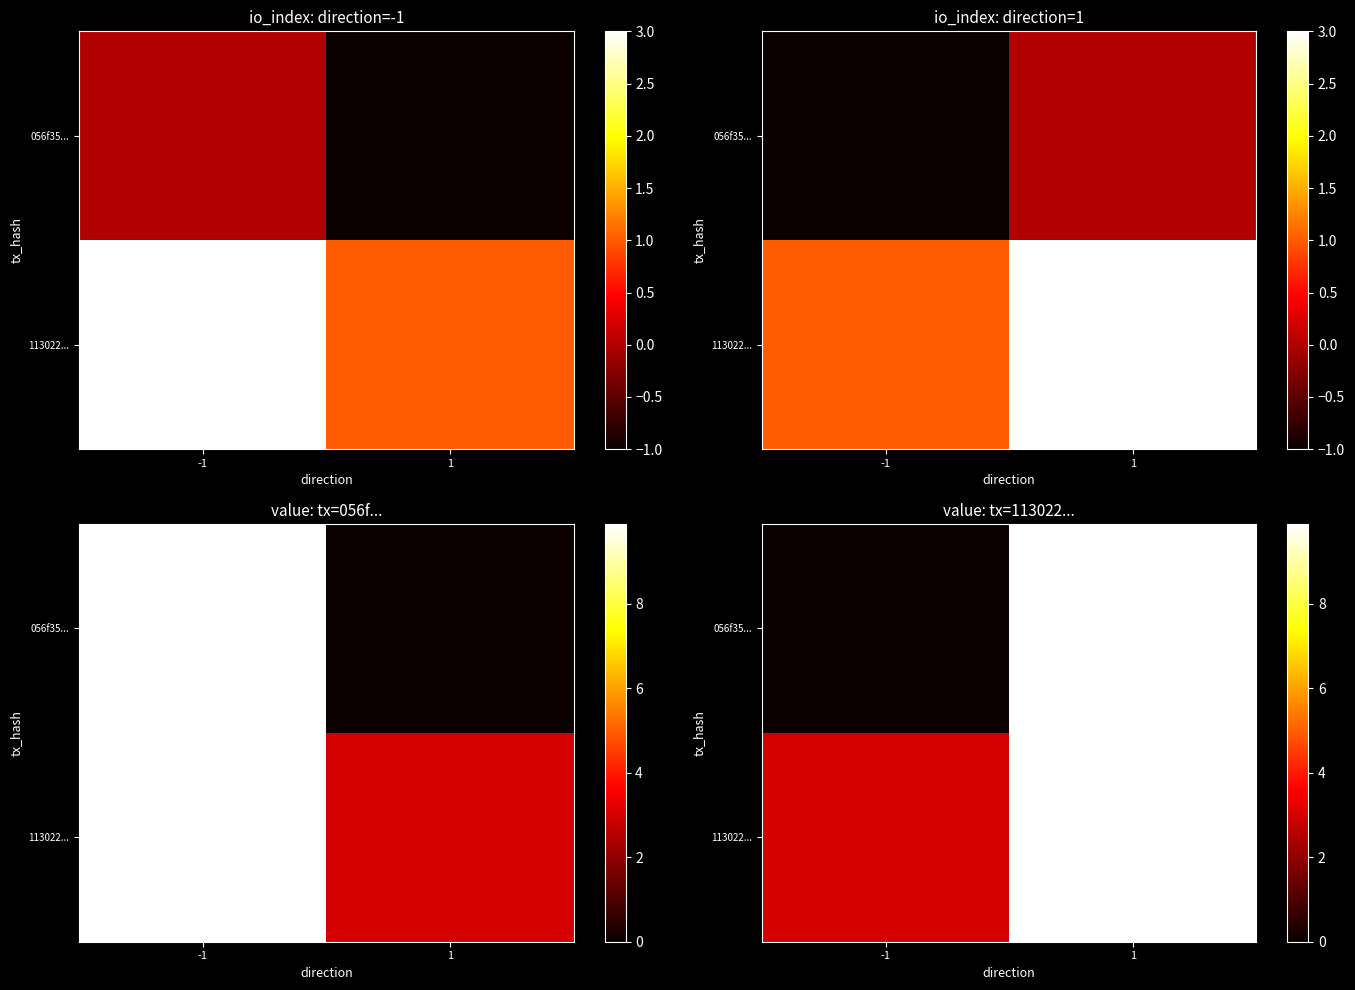

What is the maximum value for 113022...?

9.9